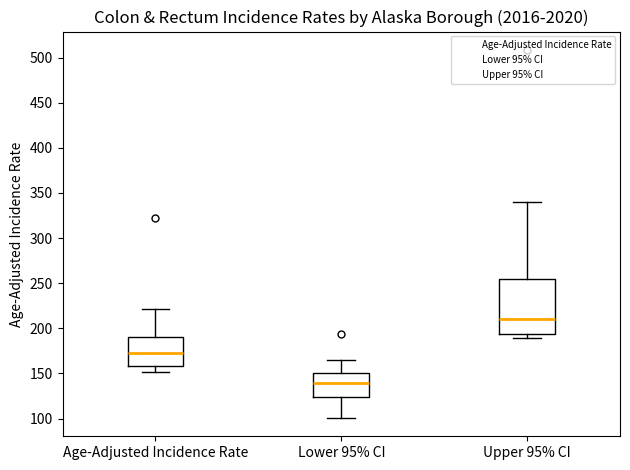

Reading left to right, read every box against the y-axis: the position of its median line, the range the box covers, and the ends of its whiskers. The values are not printed on the chart, so give them approximately, as read against the axis.

Age-Adjusted Incidence Rate: median 175, box 160 to 190, whiskers 150 to 220
Lower 95% CI: median 140, box 125 to 150, whiskers 100 to 165
Upper 95% CI: median 210, box 195 to 255, whiskers 190 to 340